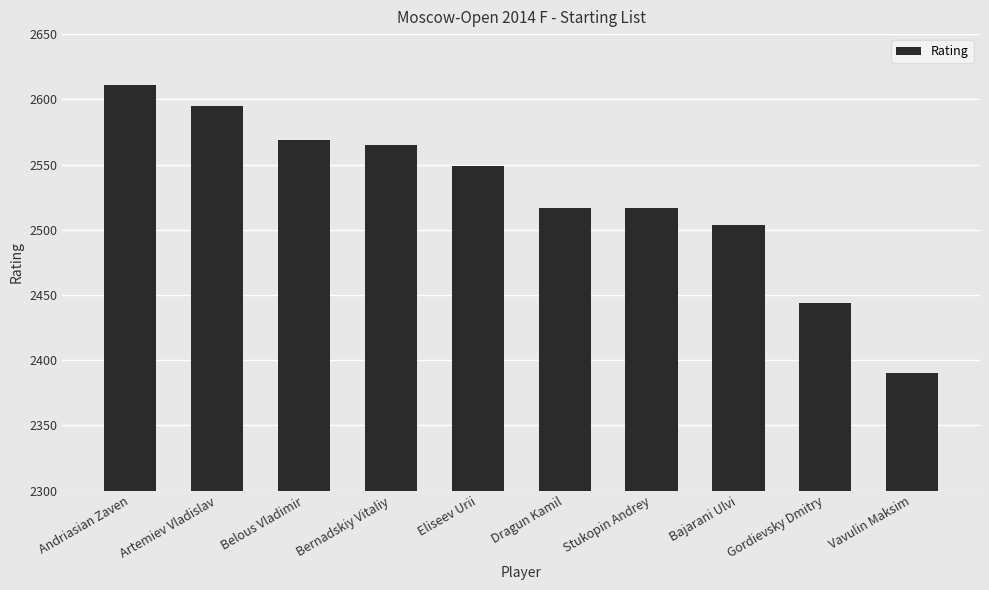

At which category does the chart reach its minimum across all series?

Vavulin Maksim